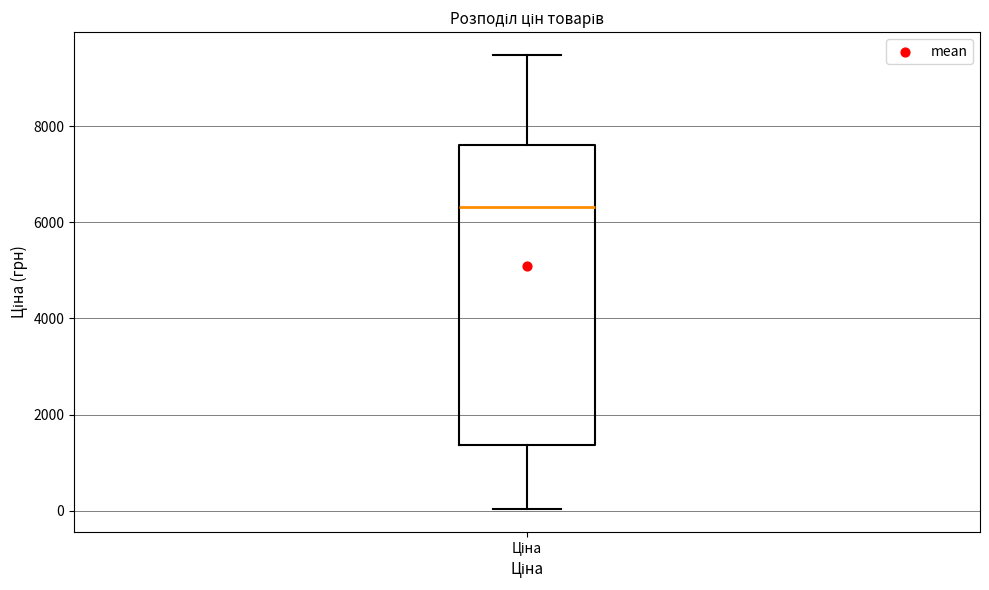

Where is the upper edge of the box for Ціна on the y-axis? The values are not printed on the chart, so give them approximately, as read against the axis.

7600